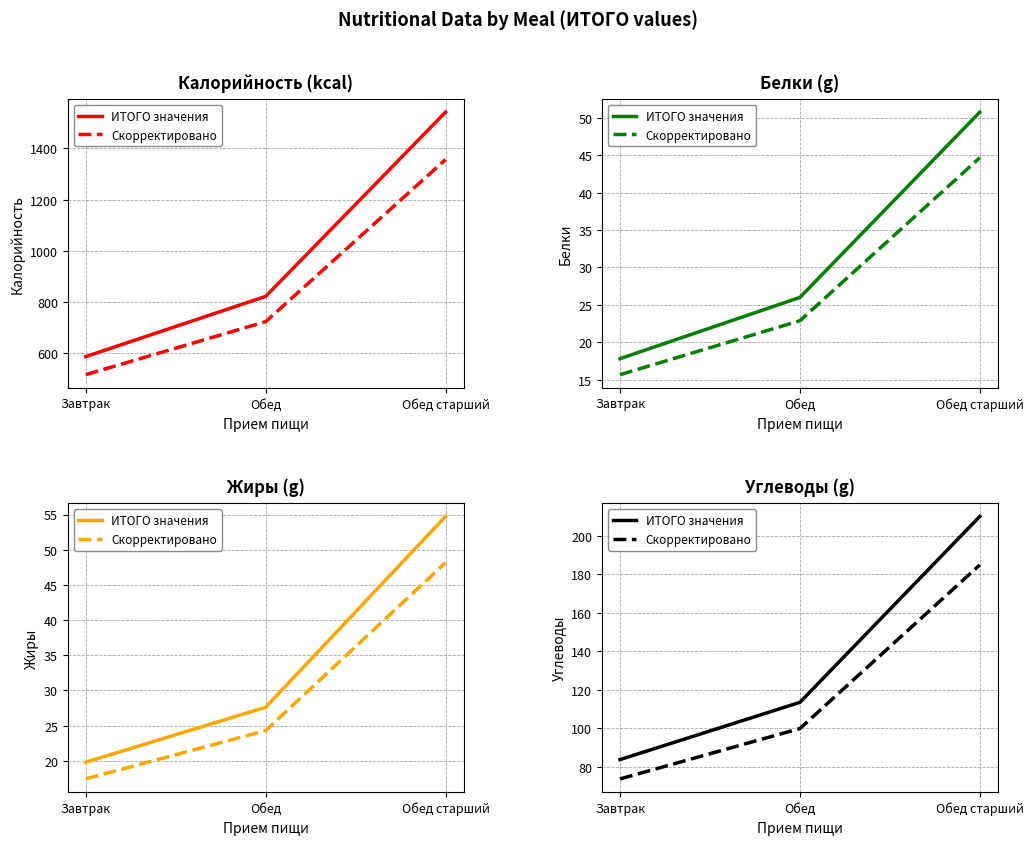

Reading left to right, transcribe all the data shown in this chart.

ИТОГО значения: 83.7	113.4	210.0
Скорректировано: 73.6	99.8	184.8